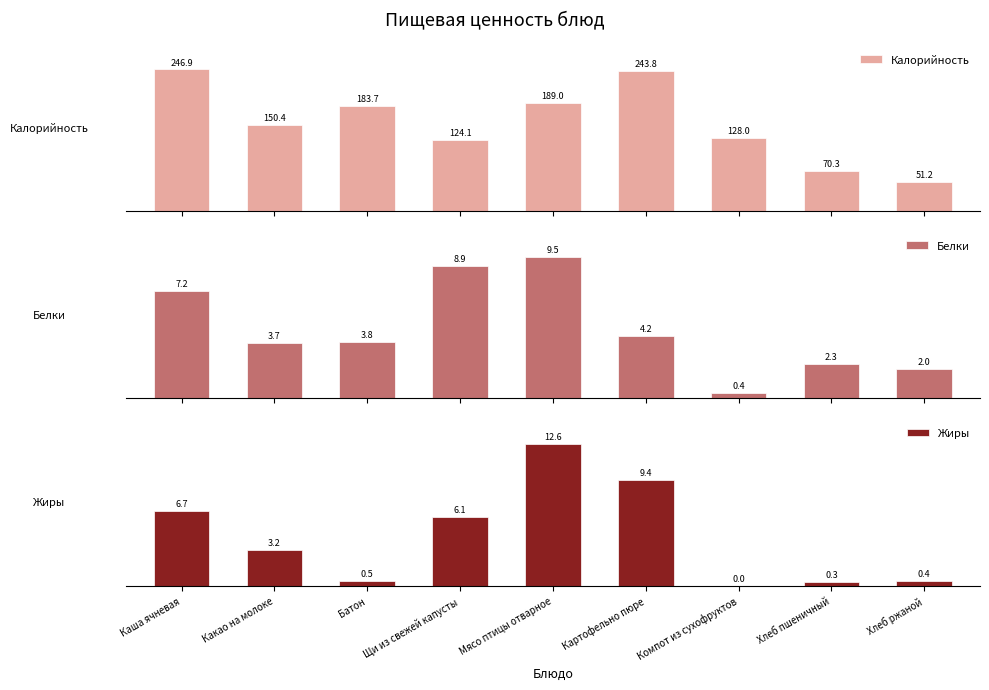

Rank the series at Какао на молоке from lowest to highest value.

Жиры, Белки, Калорийность